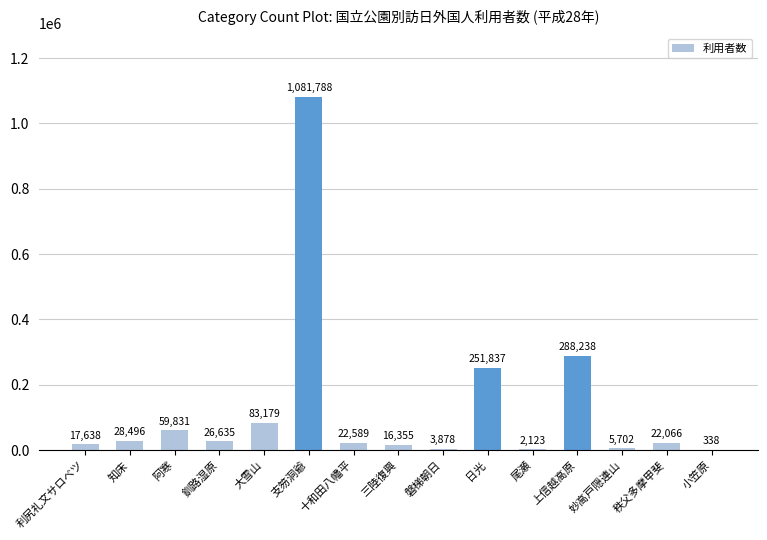

Which has a higher value, 尾瀬 or 三陸復興?

三陸復興